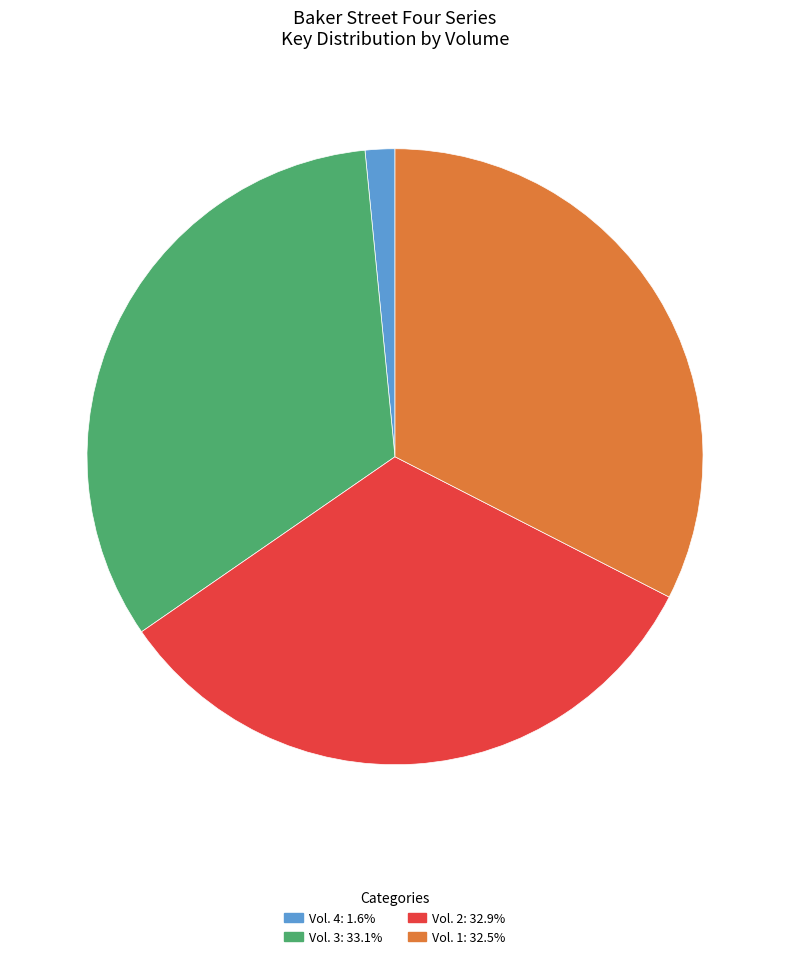

What is the smallest slice in the pie chart?

Vol. 4